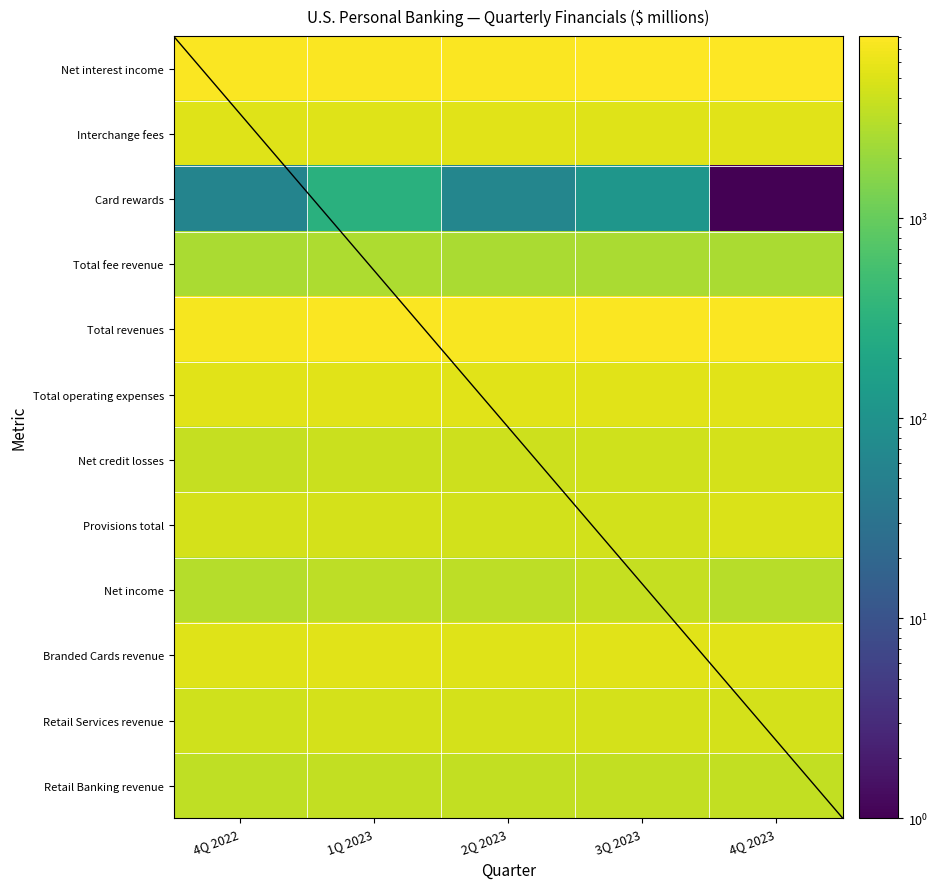

How many data points does each series have?

5